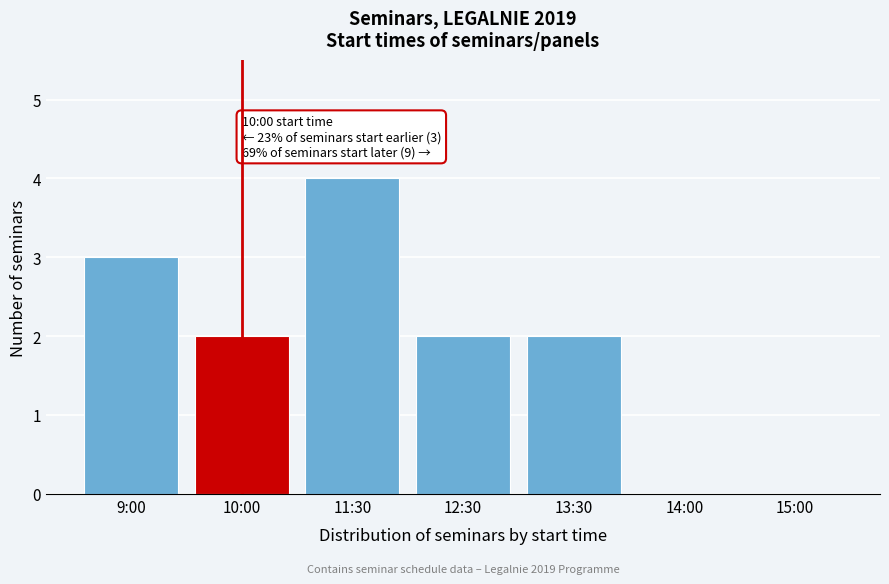

Reading right to left, transcribe all the data shown in this chart.

15:00=0	14:00=0	13:30=2	12:30=2	11:30=4	10:00=2	9:00=3